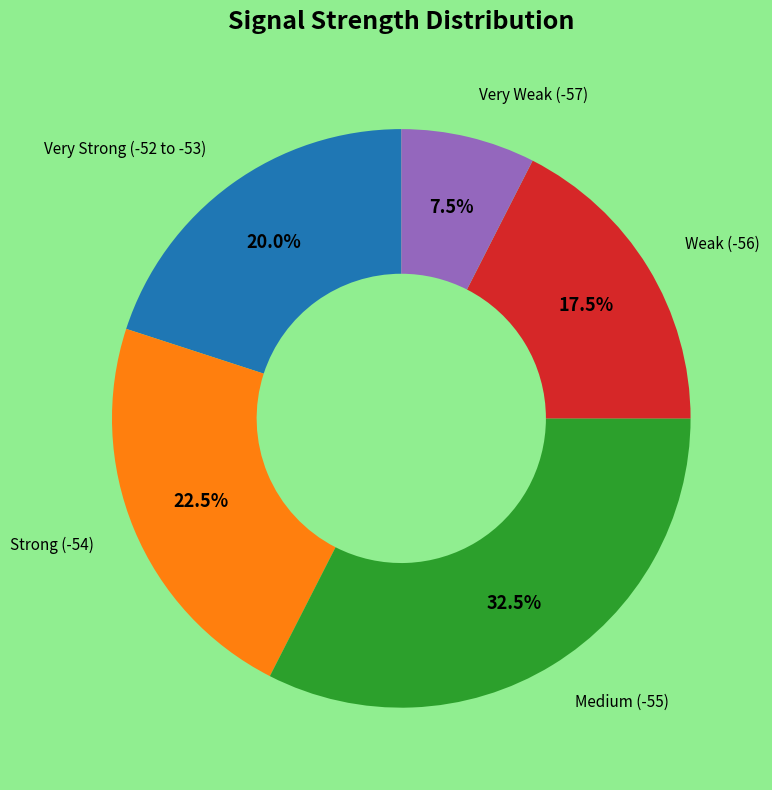

Is there any slice that represents more than half of the pie?

No